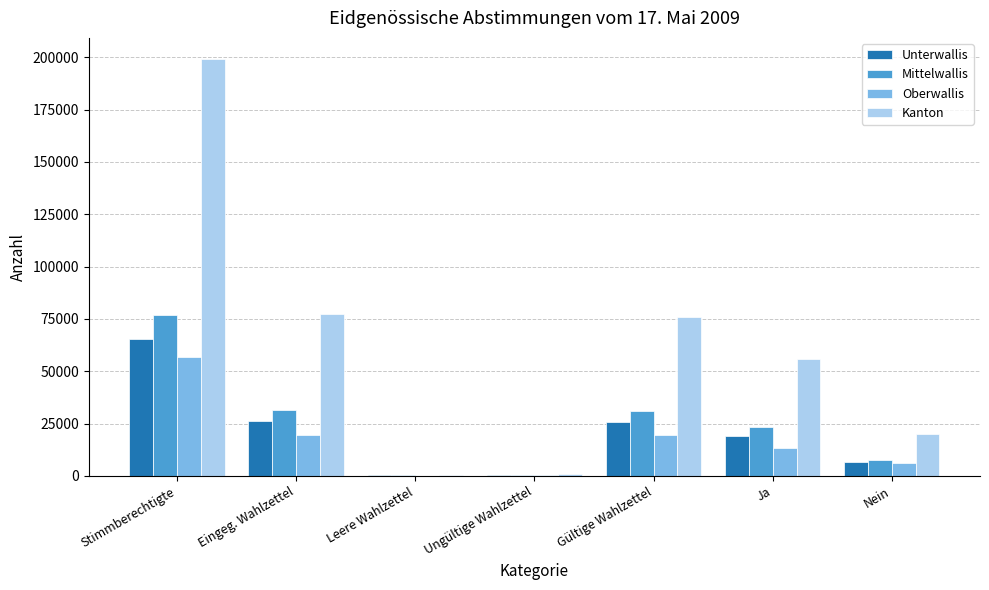

What value does the Unterwallis series have at Leere Wahlzettel, to the nearest 50?

250